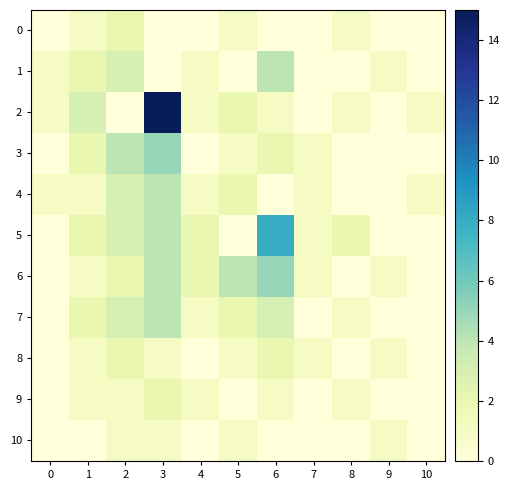

Rank the series by their maximum value, from highest to lowest.

2, 5, 3, 6, 1, 4, 7, 0, 8, 9, 10